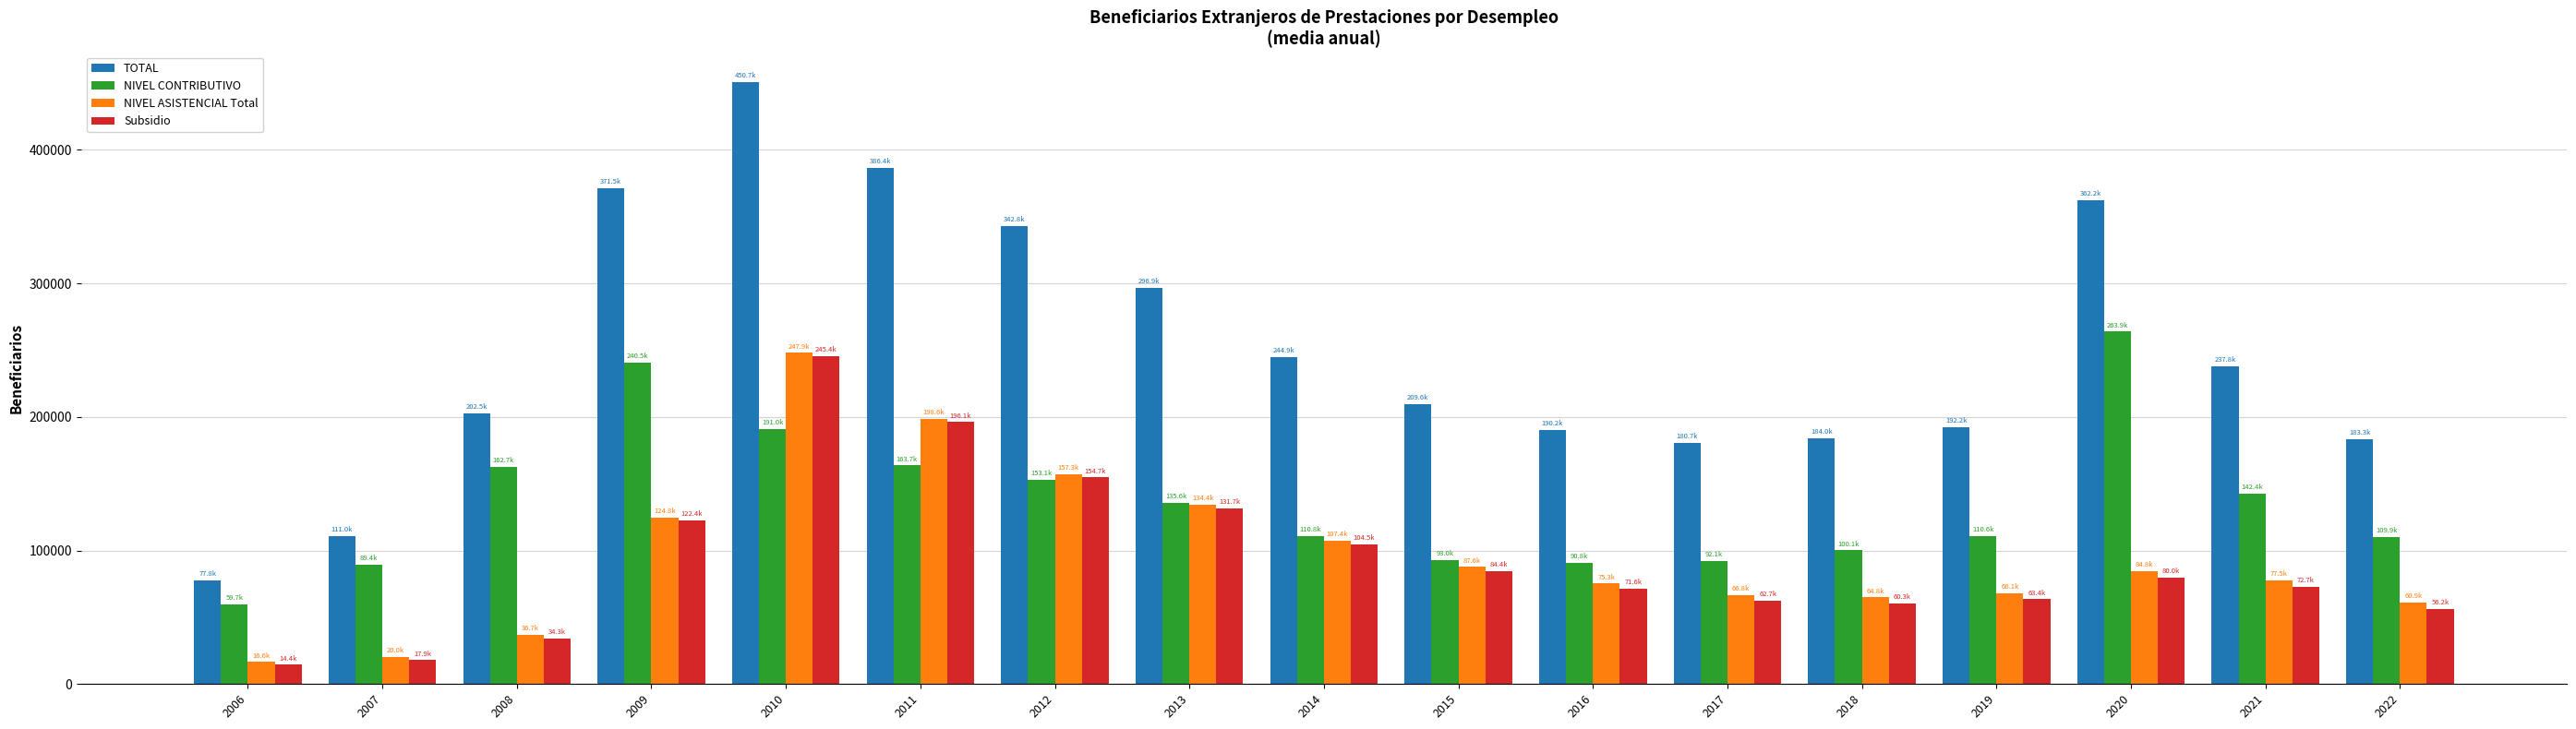

How many series are shown in this chart?

4